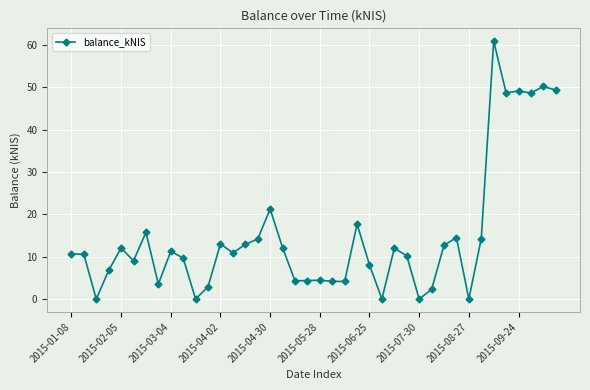

What is the maximum value shown in the chart?

60.9